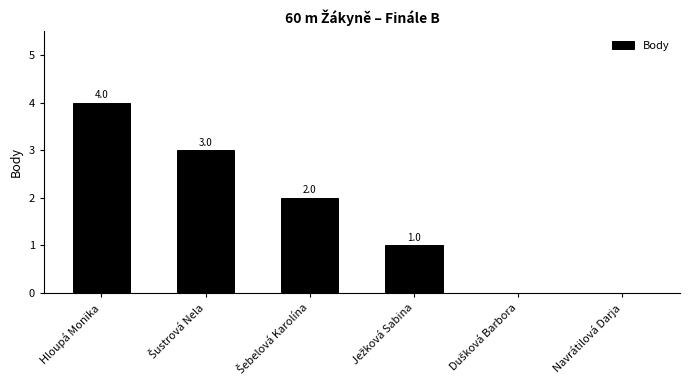

How many values are between 0 and 3?

5